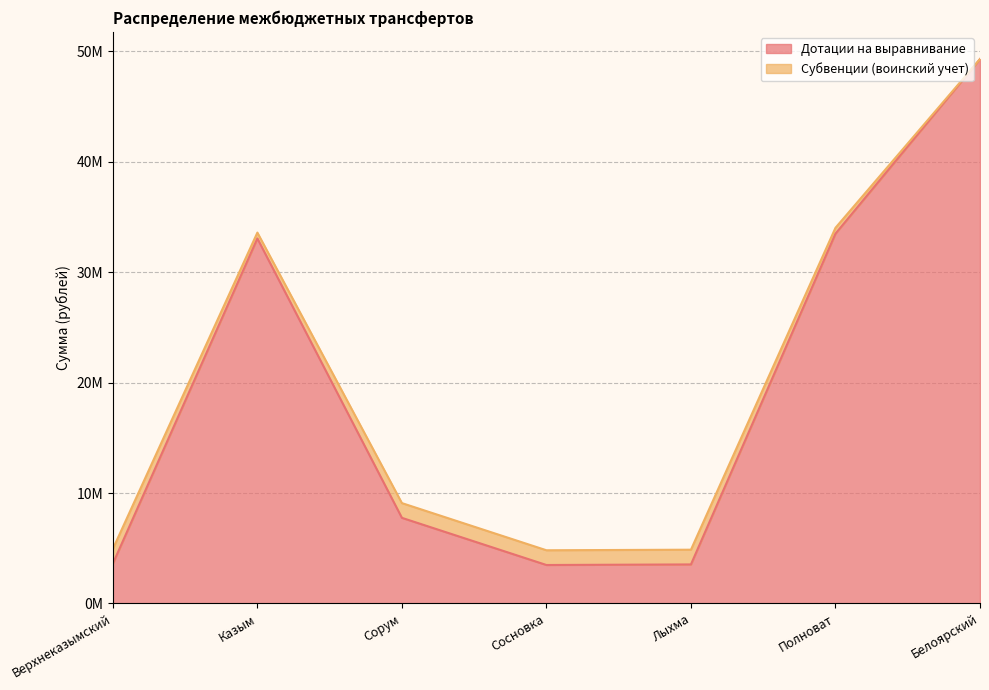

What is the difference between the Субвенции (воинский учет) values at Верхнеказымский and Сосновка?

119200